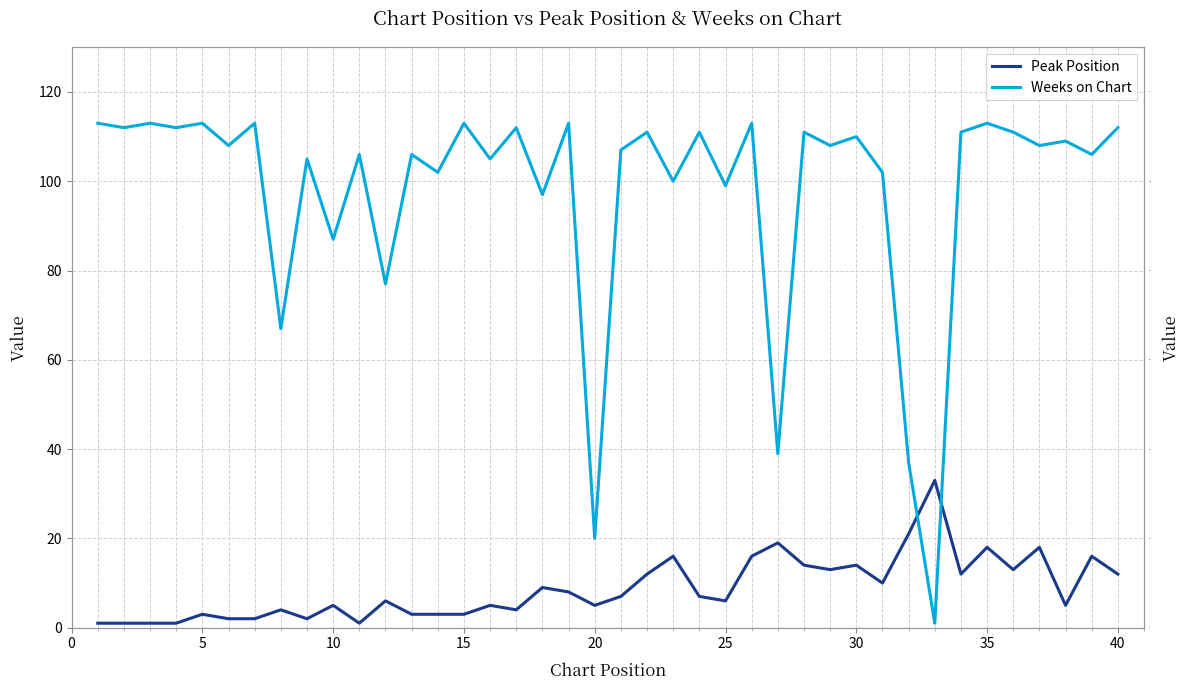

What is the maximum value for Weeks on Chart?

113